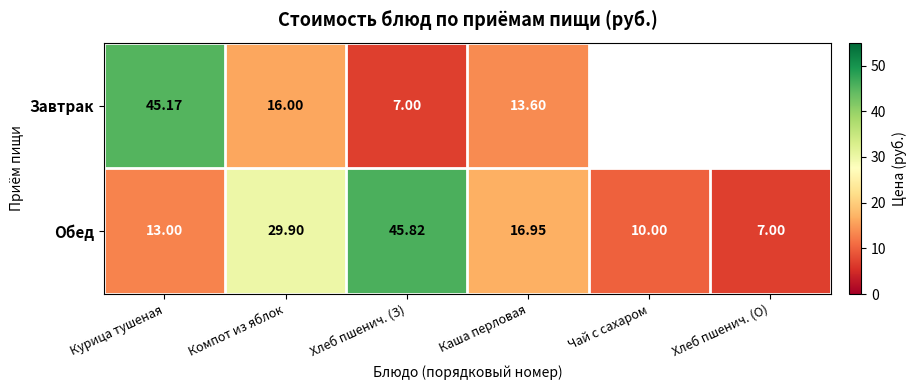

Is it true that Обед equals 29.9 at Компот из яблок?

True